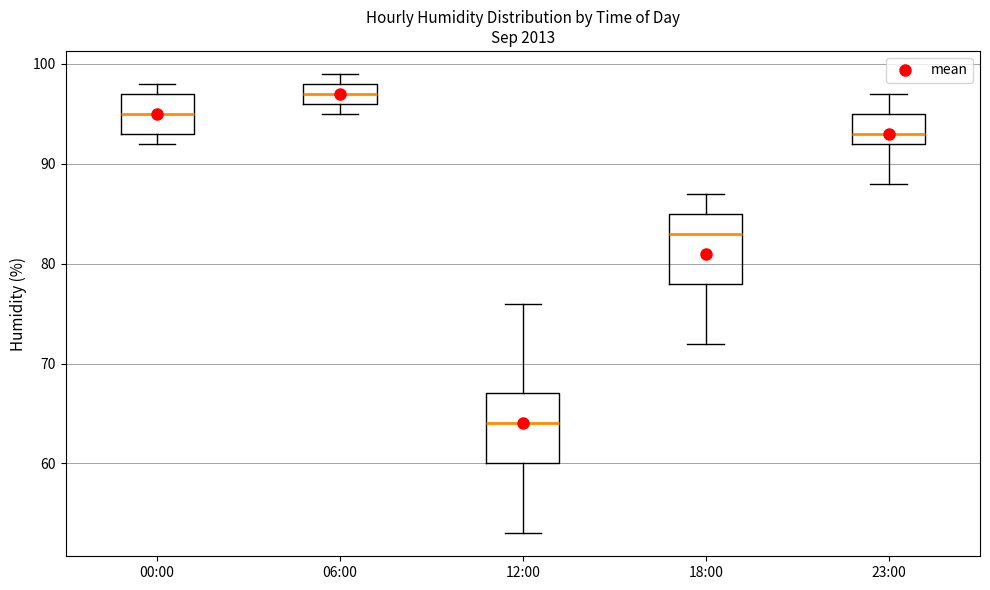

Which box has the highest median line?

06:00